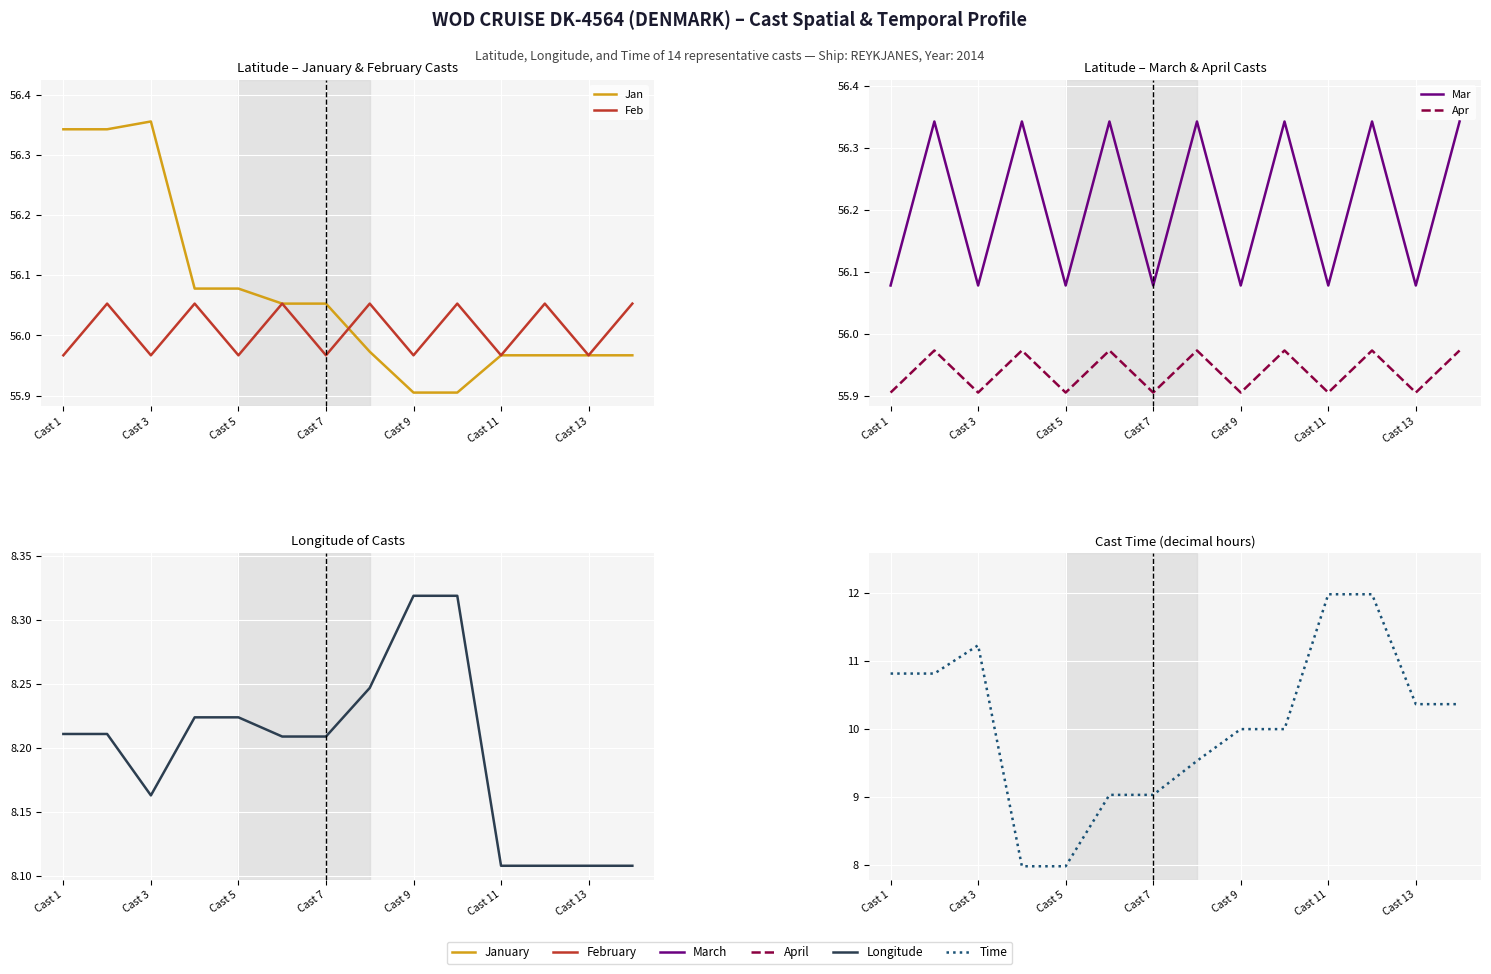

True or false: Feb and Time intersect in this chart.

False